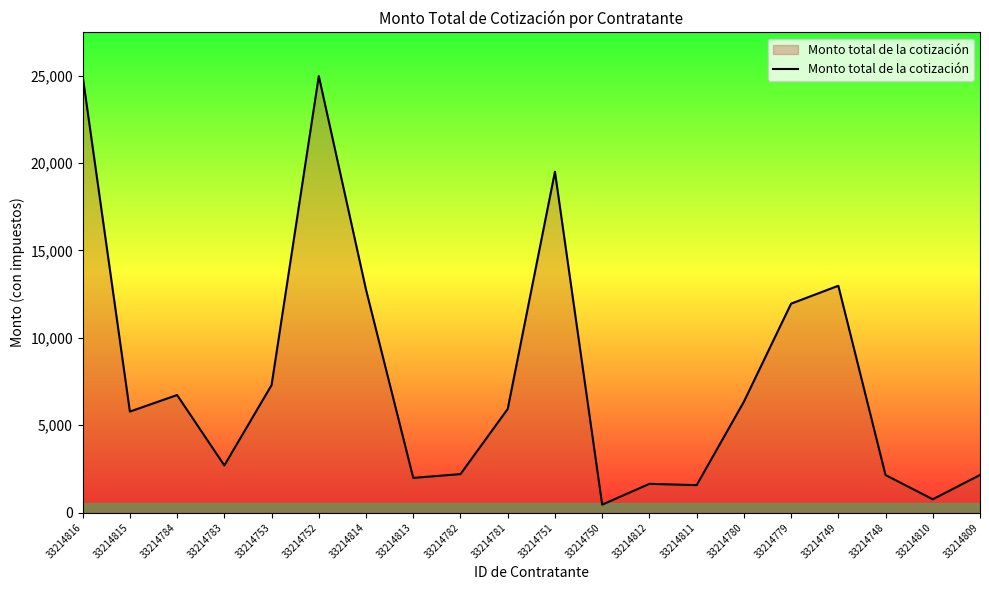

What is the maximum value shown in the chart?

24978.7